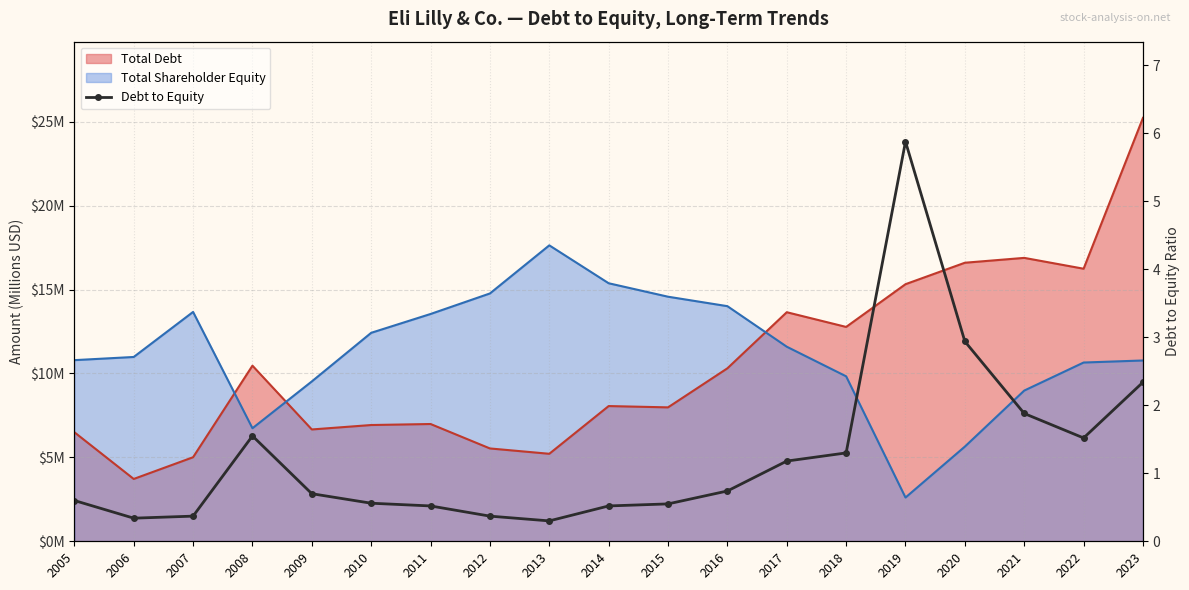

The chart shows a value of 1.2 at 2017. True or false?

True